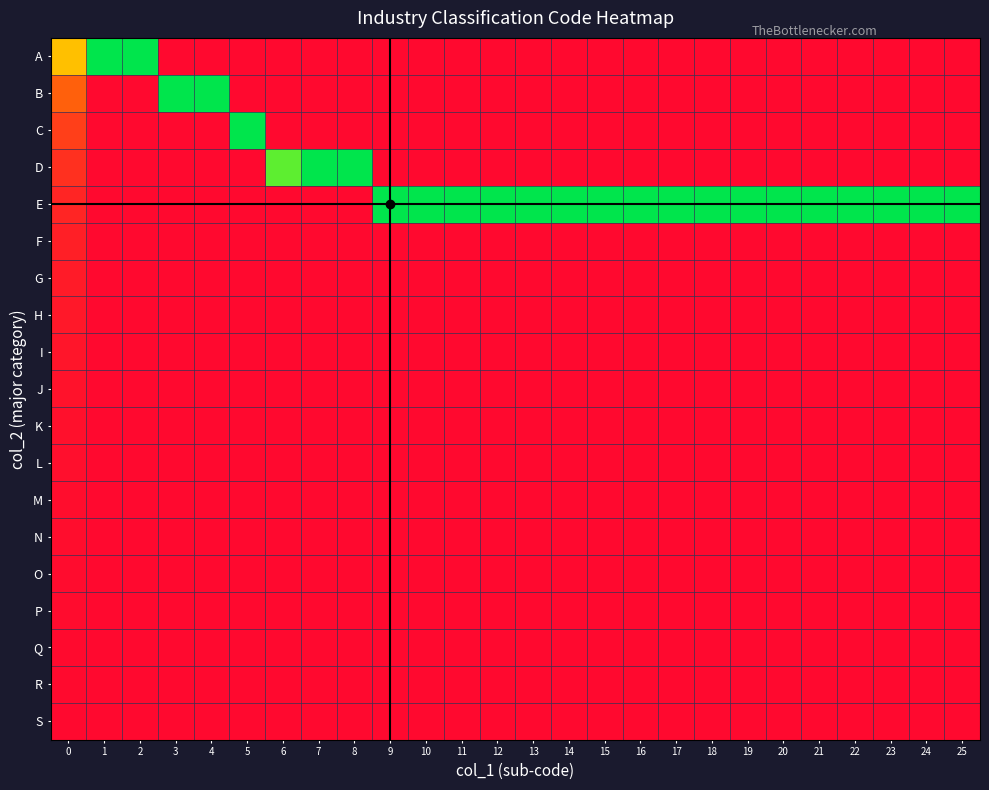

What is the sum of the E values at 24 and 21?

9.4